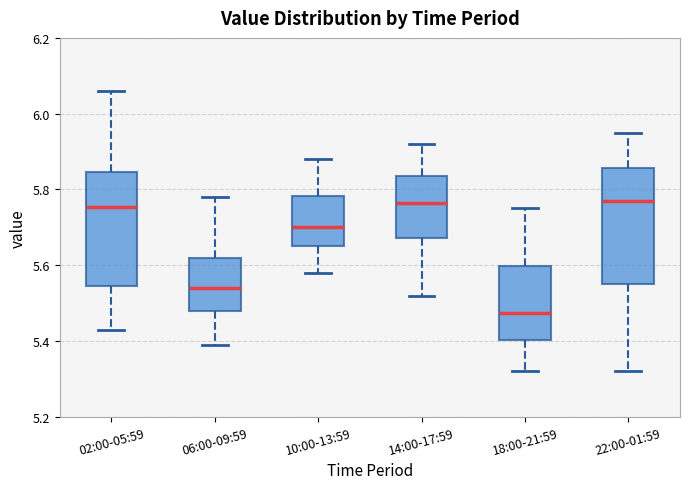

Which box's median line is the lowest?

18:00-21:59